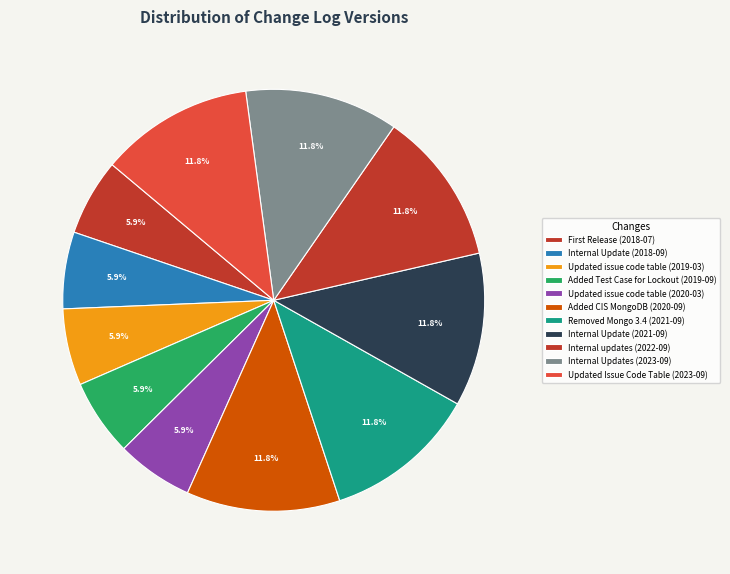

Does Internal Update (2018-09) account for over 50% of the chart?

No